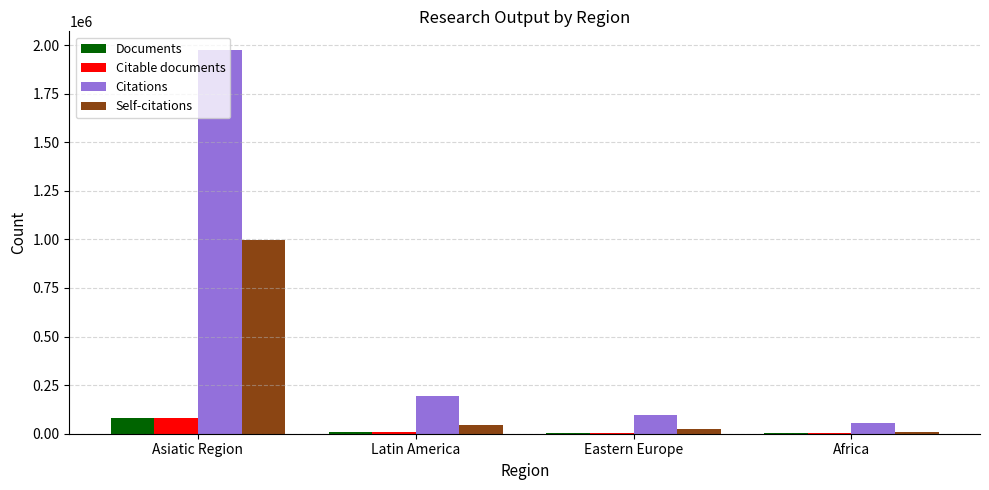

Is the value of Citations at Latin America greater than the value of Self-citations at Africa?

Yes